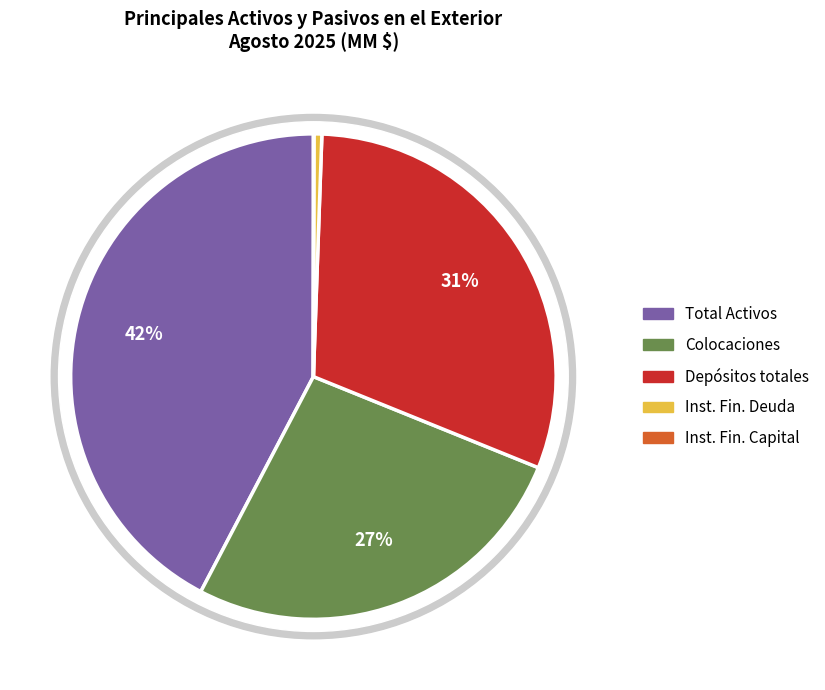

Is there a majority slice in this chart?

No